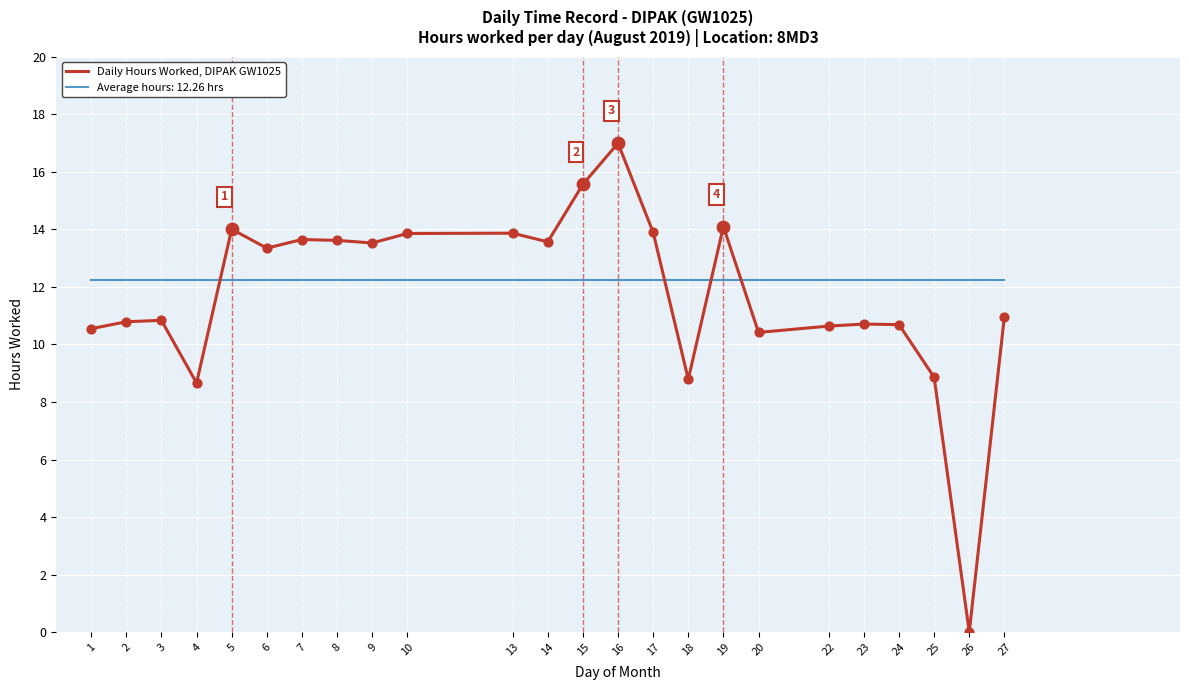

What is the difference between the highest and lowest values at 22?

1.6